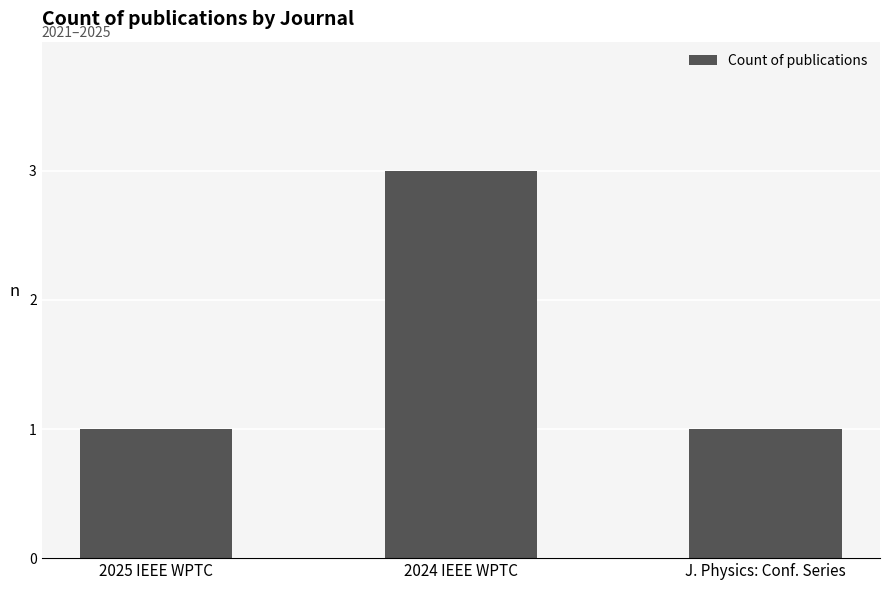

What is the change in value from 2025 IEEE WPTC to 2024 IEEE WPTC?

+2